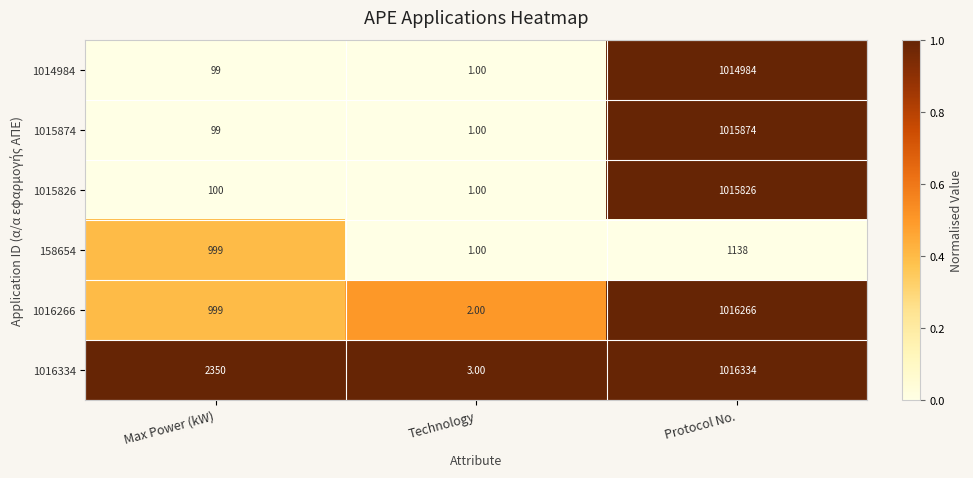

What is the difference between the 1014984 values at Protocol No. and Max Power (kW)?

1014885